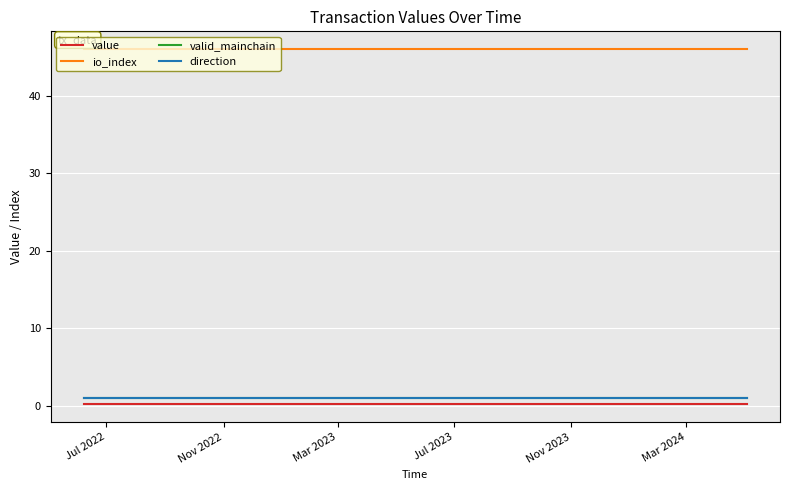

Does the chart have visible grid lines?

Yes